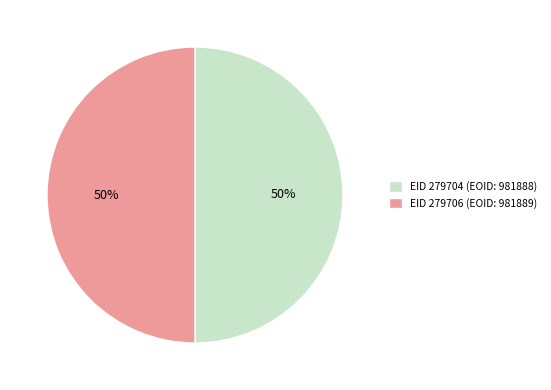

What percentage is the EID 279704 slice, to the nearest percent?

50%